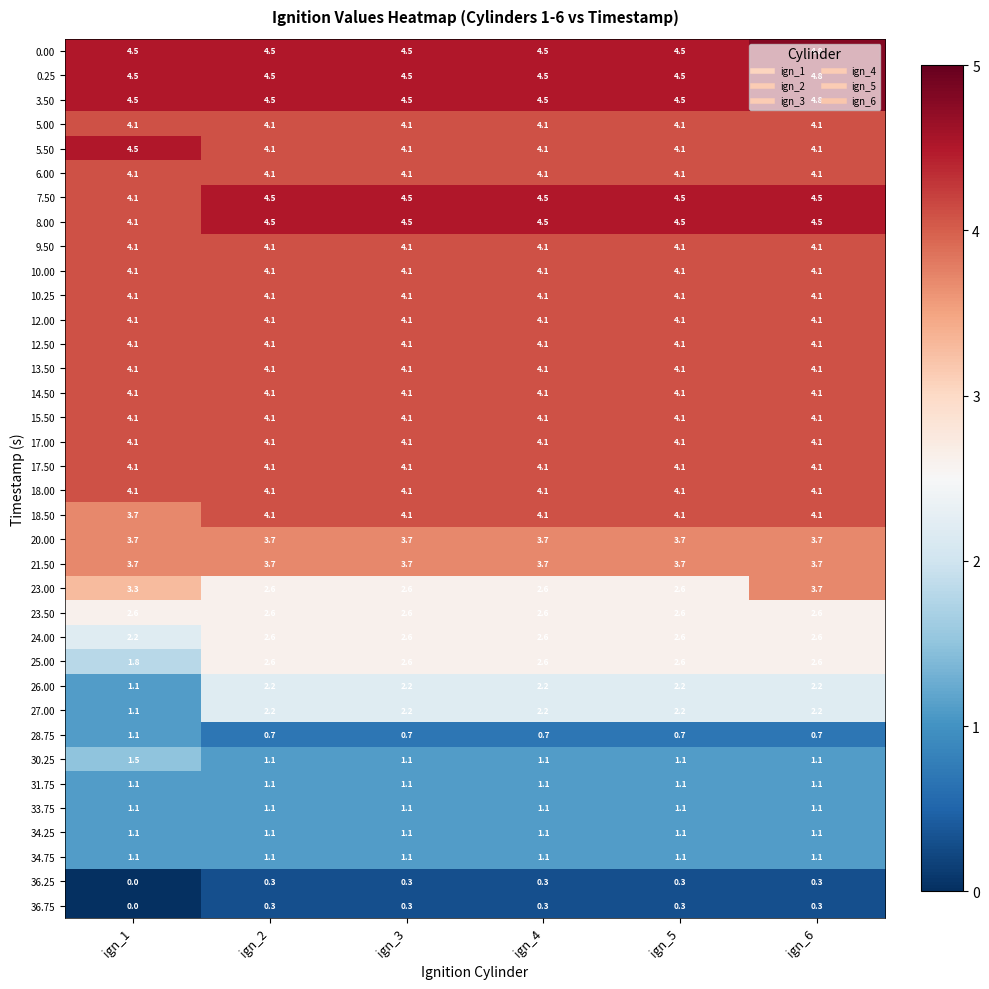

What is the maximum value for 36.25?

0.3